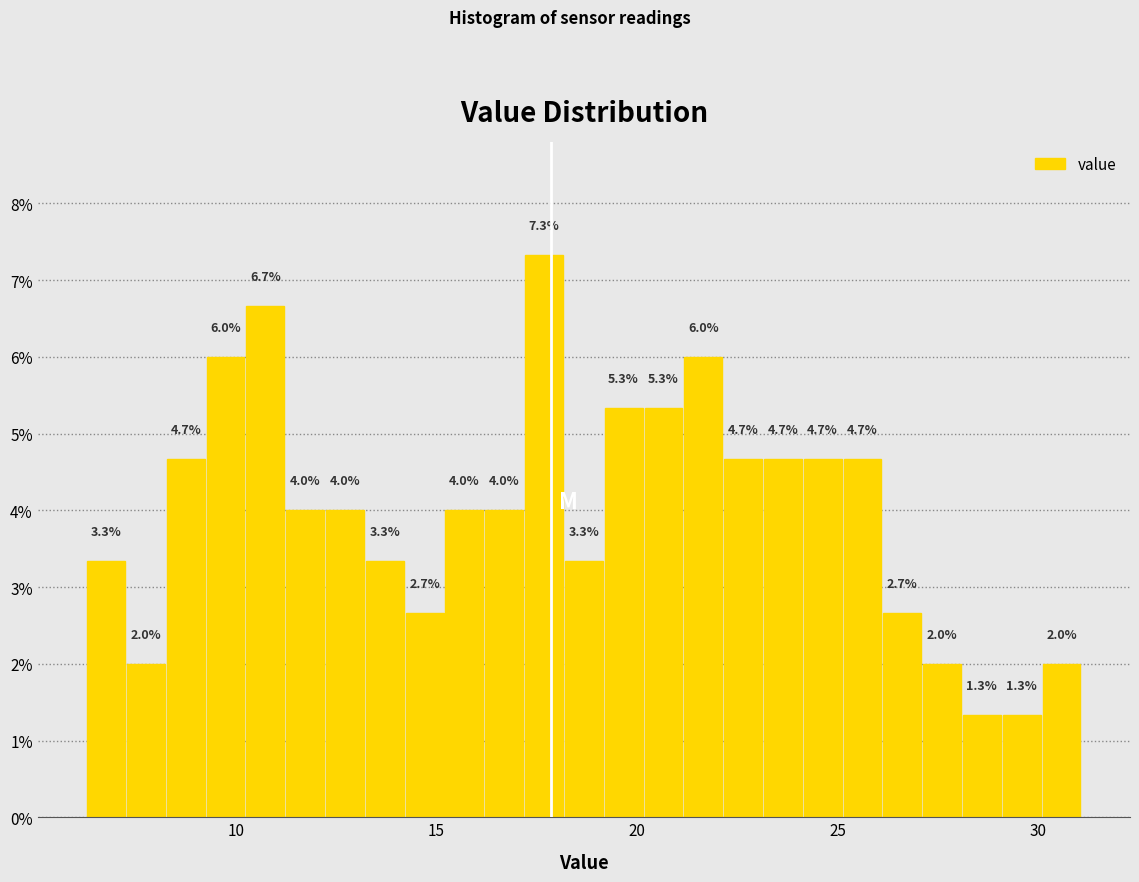

Around what value on the x-axis is the tallest bar? Give the approximate position of its centre, as read against the axis.

17.5